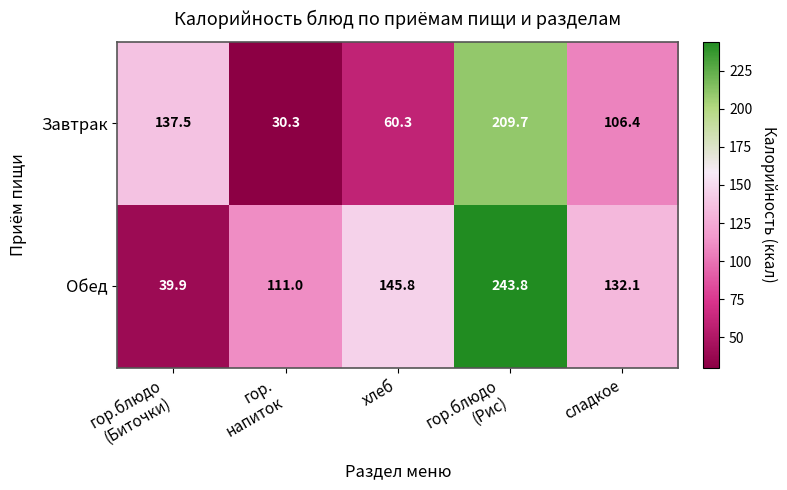

What is the total value across all series at гор.блюдо
(Рис)?

453.5